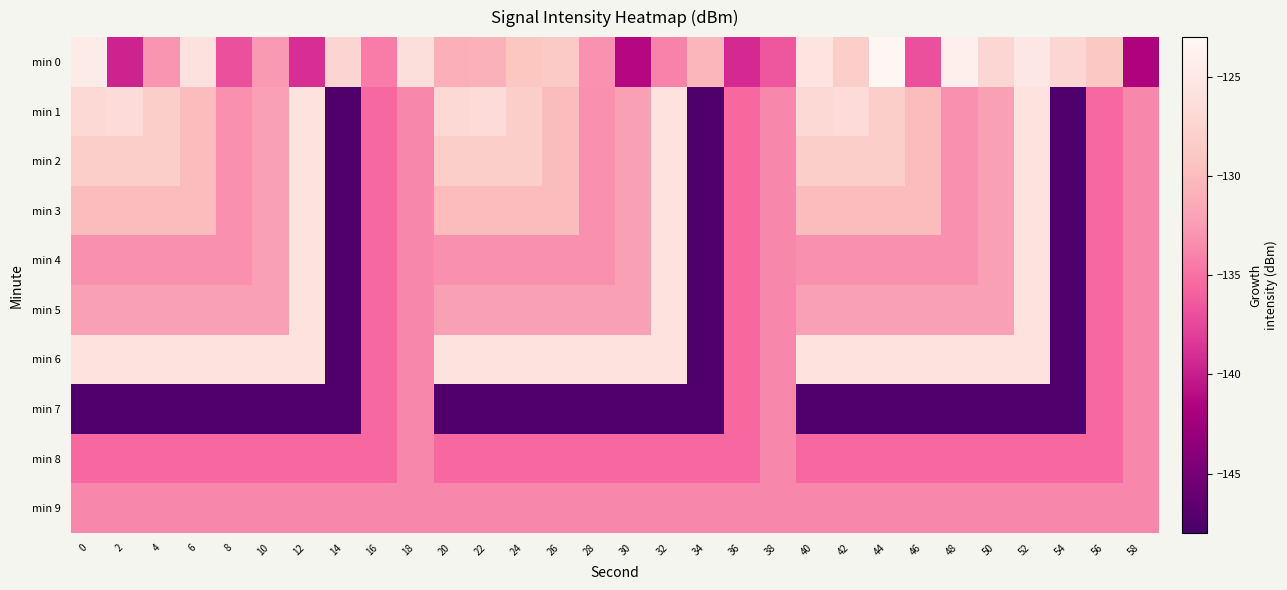

Reading left to right, what are all the values shown in this chart?

min 0: 0=-124.6	2=-139.6	4=-133.0	6=-126.0	8=-136.9	10=-132.7	12=-139.0	14=-127.4	16=-134.4	18=-126.3	20=-131.1	22=-130.9	24=-129.1	26=-128.6	28=-133.1	30=-141.3	32=-134.0	34=-130.4	36=-139.2	38=-136.5	40=-125.6	42=-128.2	44=-123.1	46=-136.9	48=-124.1	50=-127.2	52=-125.1	54=-127.2	56=-128.9	58=-141.6
min 1: 0=-127.0	2=-126.7	4=-128.1	6=-130.0	8=-133.2	10=-132.2	12=-125.8	14=-147.5	16=-135.5	18=-133.7	20=-127.0	22=-126.7	24=-128.1	26=-130.0	28=-133.2	30=-132.2	32=-125.8	34=-147.5	36=-135.5	38=-133.7	40=-127.0	42=-126.7	44=-128.1	46=-130.0	48=-133.2	50=-132.2	52=-125.8	54=-147.5	56=-135.5	58=-133.7
min 2: 0=-128.1	2=-128.1	4=-128.1	6=-130.0	8=-133.2	10=-132.2	12=-125.8	14=-147.5	16=-135.5	18=-133.7	20=-128.1	22=-128.1	24=-128.1	26=-130.0	28=-133.2	30=-132.2	32=-125.8	34=-147.5	36=-135.5	38=-133.7	40=-128.1	42=-128.1	44=-128.1	46=-130.0	48=-133.2	50=-132.2	52=-125.8	54=-147.5	56=-135.5	58=-133.7
min 3: 0=-130.0	2=-130.0	4=-130.0	6=-130.0	8=-133.2	10=-132.2	12=-125.8	14=-147.5	16=-135.5	18=-133.7	20=-130.0	22=-130.0	24=-130.0	26=-130.0	28=-133.2	30=-132.2	32=-125.8	34=-147.5	36=-135.5	38=-133.7	40=-130.0	42=-130.0	44=-130.0	46=-130.0	48=-133.2	50=-132.2	52=-125.8	54=-147.5	56=-135.5	58=-133.7
min 4: 0=-133.2	2=-133.2	4=-133.2	6=-133.2	8=-133.2	10=-132.2	12=-125.8	14=-147.5	16=-135.5	18=-133.7	20=-133.2	22=-133.2	24=-133.2	26=-133.2	28=-133.2	30=-132.2	32=-125.8	34=-147.5	36=-135.5	38=-133.7	40=-133.2	42=-133.2	44=-133.2	46=-133.2	48=-133.2	50=-132.2	52=-125.8	54=-147.5	56=-135.5	58=-133.7
min 5: 0=-132.2	2=-132.2	4=-132.2	6=-132.2	8=-132.2	10=-132.2	12=-125.8	14=-147.5	16=-135.5	18=-133.7	20=-132.2	22=-132.2	24=-132.2	26=-132.2	28=-132.2	30=-132.2	32=-125.8	34=-147.5	36=-135.5	38=-133.7	40=-132.2	42=-132.2	44=-132.2	46=-132.2	48=-132.2	50=-132.2	52=-125.8	54=-147.5	56=-135.5	58=-133.7
min 6: 0=-125.8	2=-125.8	4=-125.8	6=-125.8	8=-125.8	10=-125.8	12=-125.8	14=-147.5	16=-135.5	18=-133.7	20=-125.8	22=-125.8	24=-125.8	26=-125.8	28=-125.8	30=-125.8	32=-125.8	34=-147.5	36=-135.5	38=-133.7	40=-125.8	42=-125.8	44=-125.8	46=-125.8	48=-125.8	50=-125.8	52=-125.8	54=-147.5	56=-135.5	58=-133.7
min 7: 0=-147.5	2=-147.5	4=-147.5	6=-147.5	8=-147.5	10=-147.5	12=-147.5	14=-147.5	16=-135.5	18=-133.7	20=-147.5	22=-147.5	24=-147.5	26=-147.5	28=-147.5	30=-147.5	32=-147.5	34=-147.5	36=-135.5	38=-133.7	40=-147.5	42=-147.5	44=-147.5	46=-147.5	48=-147.5	50=-147.5	52=-147.5	54=-147.5	56=-135.5	58=-133.7
min 8: 0=-135.5	2=-135.5	4=-135.5	6=-135.5	8=-135.5	10=-135.5	12=-135.5	14=-135.5	16=-135.5	18=-133.7	20=-135.5	22=-135.5	24=-135.5	26=-135.5	28=-135.5	30=-135.5	32=-135.5	34=-135.5	36=-135.5	38=-133.7	40=-135.5	42=-135.5	44=-135.5	46=-135.5	48=-135.5	50=-135.5	52=-135.5	54=-135.5	56=-135.5	58=-133.7
min 9: 0=-133.7	2=-133.7	4=-133.7	6=-133.7	8=-133.7	10=-133.7	12=-133.7	14=-133.7	16=-133.7	18=-133.7	20=-133.7	22=-133.7	24=-133.7	26=-133.7	28=-133.7	30=-133.7	32=-133.7	34=-133.7	36=-133.7	38=-133.7	40=-133.7	42=-133.7	44=-133.7	46=-133.7	48=-133.7	50=-133.7	52=-133.7	54=-133.7	56=-133.7	58=-133.7